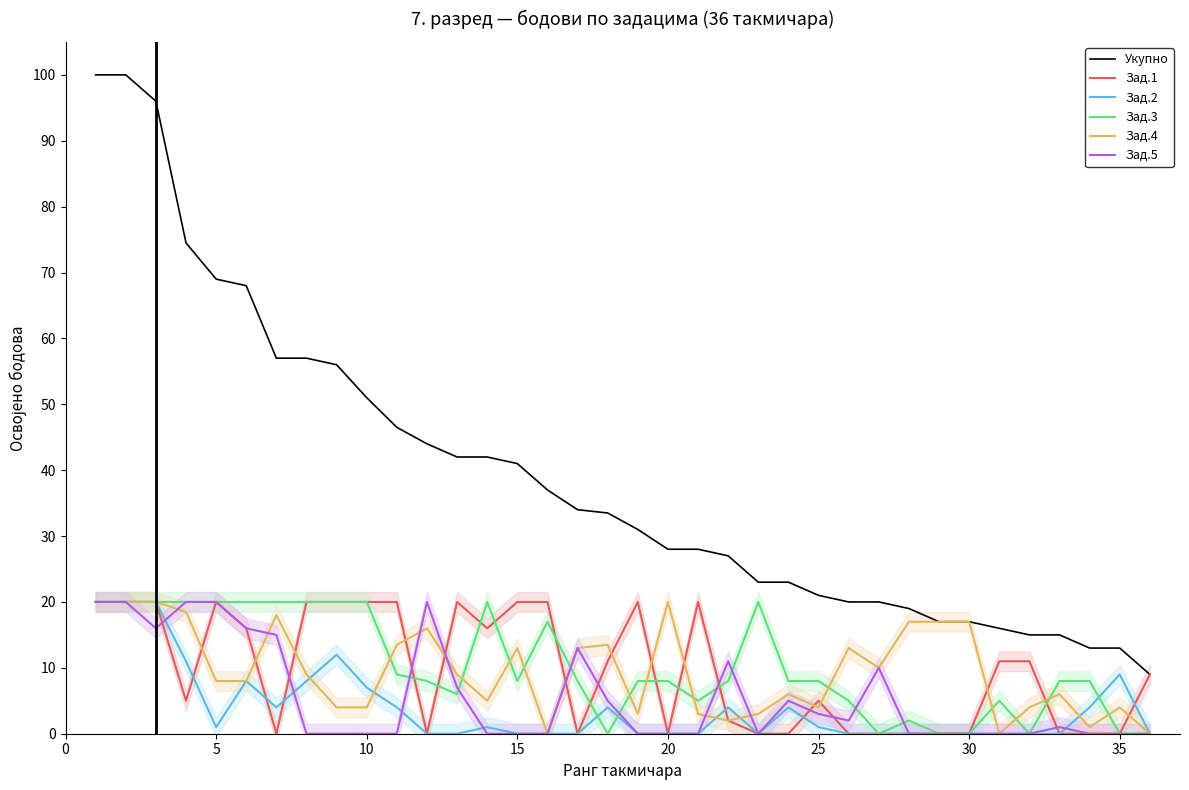

True or false: Зад.5 has a value of -9.2 at 35.

False